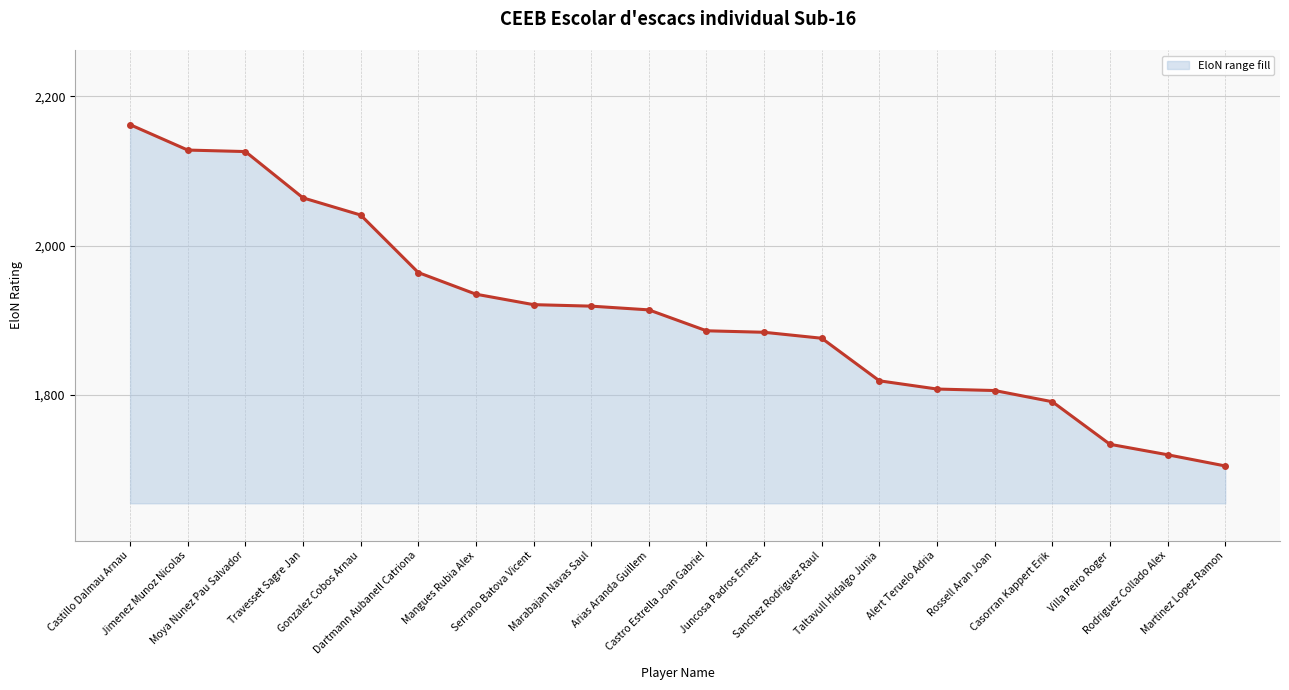

Rank the categories by value from lowest to highest.

Martinez Lopez Ramon, Rodriguez Collado Alex, Villa Peiro Roger, Casorran Kappert Erik, Rossell Aran Joan, Alert Teruelo Adria, Taltavull Hidalgo Junia, Sanchez Rodriguez Raul, Juncosa Padros Ernest, Castro Estrella Joan Gabriel, Arias Aranda Guillem, Marabajan Navas Saul, Serrano Batova Vicent, Mangues Rubia Alex, Dartmann Aubanell Catriona, Gonzalez Cobos Arnau, Travesset Sagre Jan, Moya Nunez Pau Salvador, Jimenez Munoz Nicolas, Castillo Dalmau Arnau